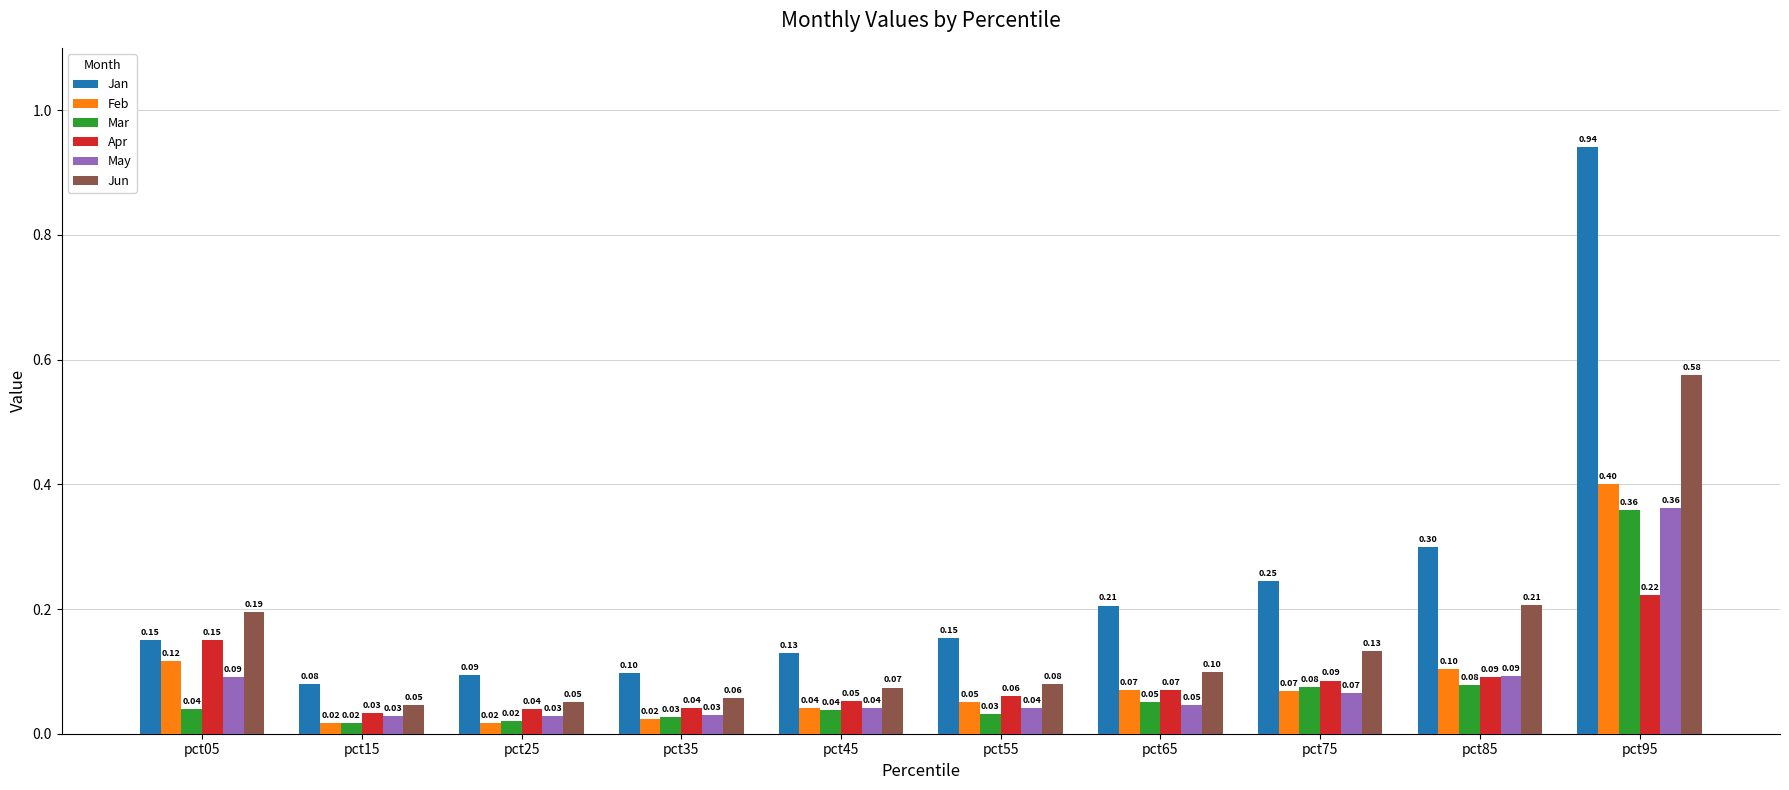

At how many categories does at least one series exceed 0?

10